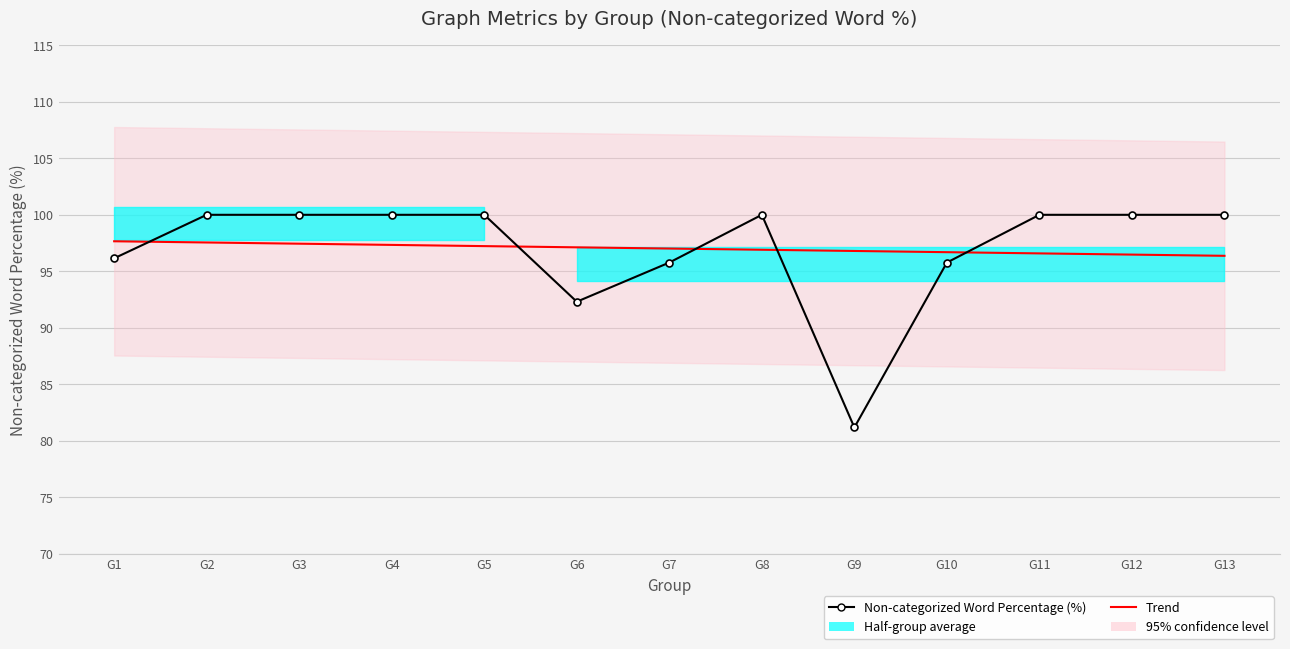

Reading left to right, extract all data points from this chart.

Non-categorized Word Percentage (%): 96.1	100.0	100.0	100.0	100.0	92.3	95.8	100.0	81.2	95.8	100.0	100.0	100.0
Trend: 97.7	97.6	97.4	97.3	97.2	97.1	97.0	96.9	96.8	96.7	96.6	96.5	96.4